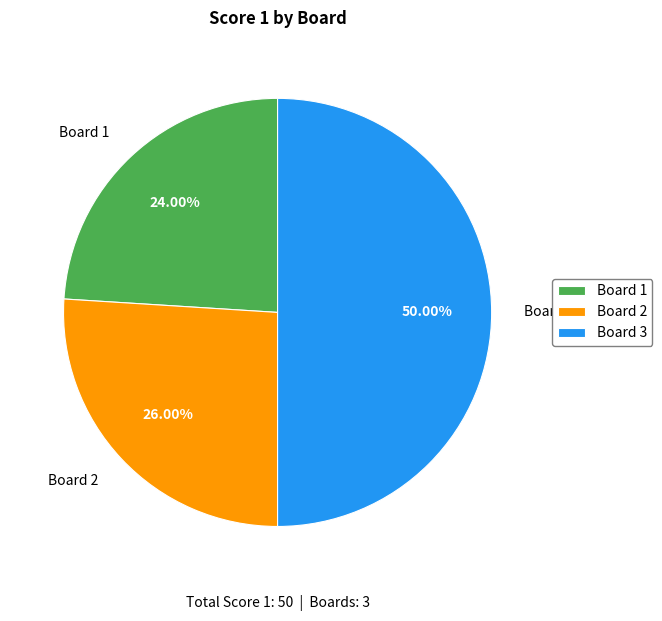

To the nearest percent, what is the average slice percentage?

33%